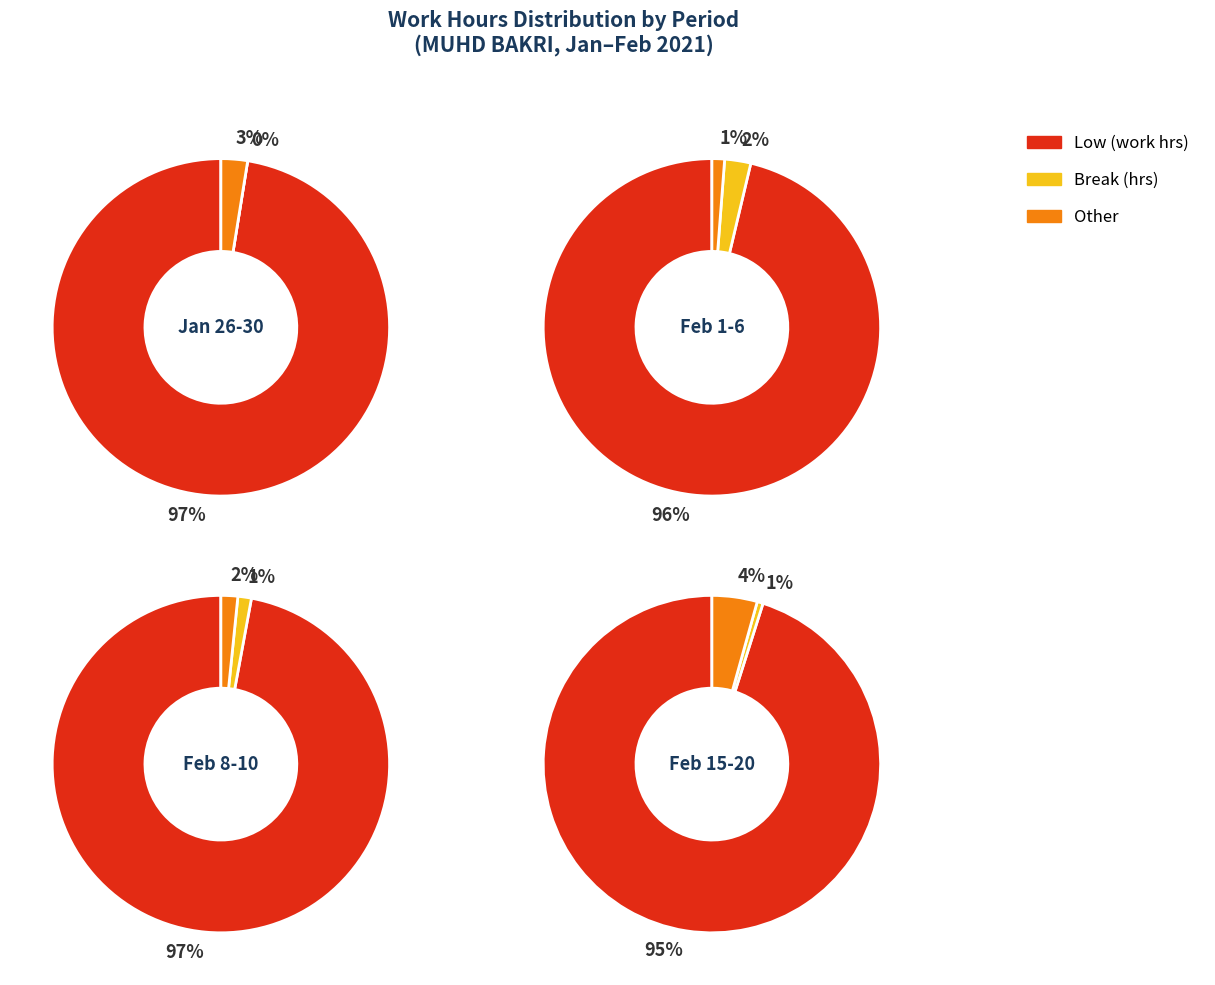

Which series changed the most between 3 and 5?

Break